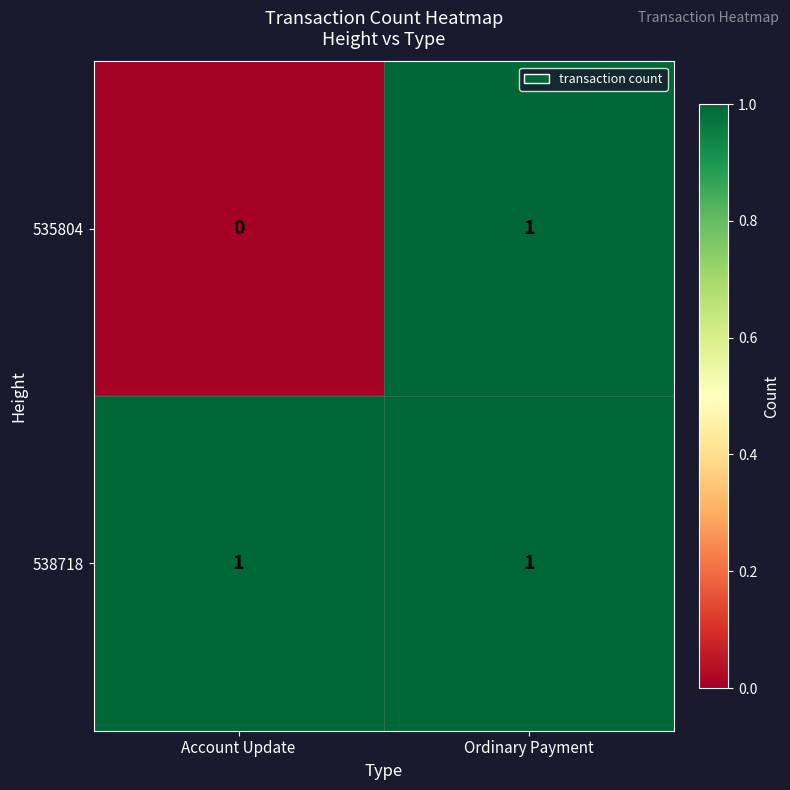

What is the greatest value displayed?

1